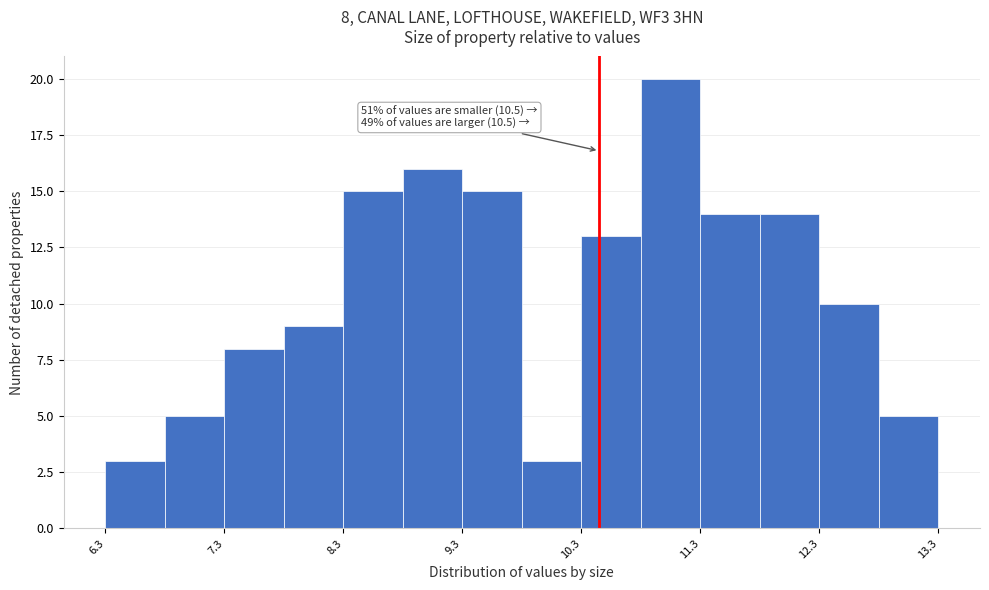

Over which range of the x-axis is the bar tallest?

10.85 to 11.35